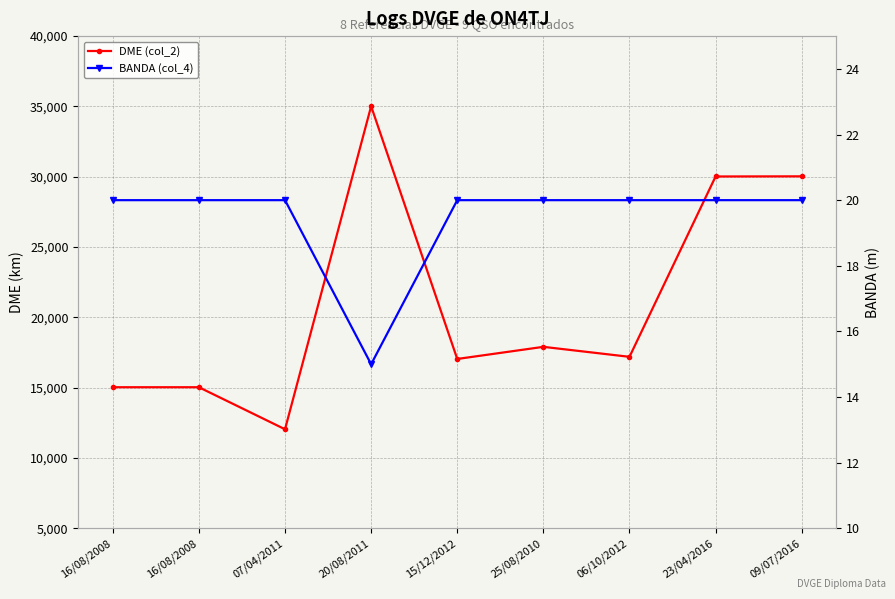

What is the total value across all series at 06/10/2012?

17212